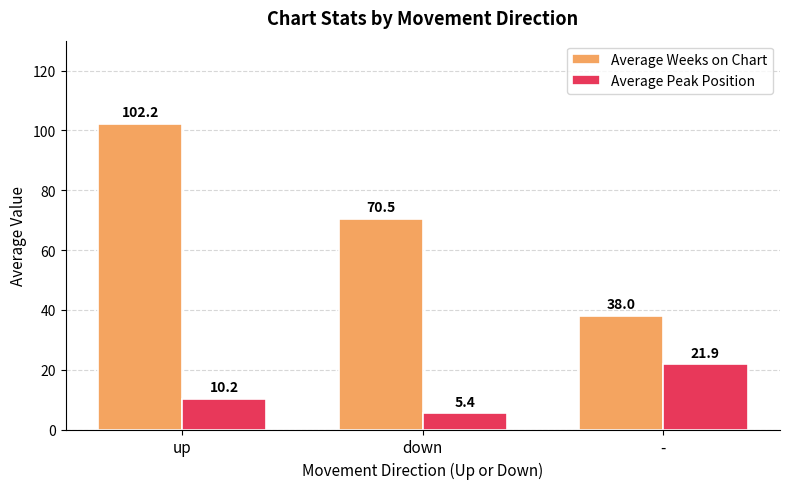

Reading left to right, list all the values displayed in this chart.

Average Weeks on Chart: 102.2	70.5	38.0
Average Peak Position: 10.2	5.4	21.9